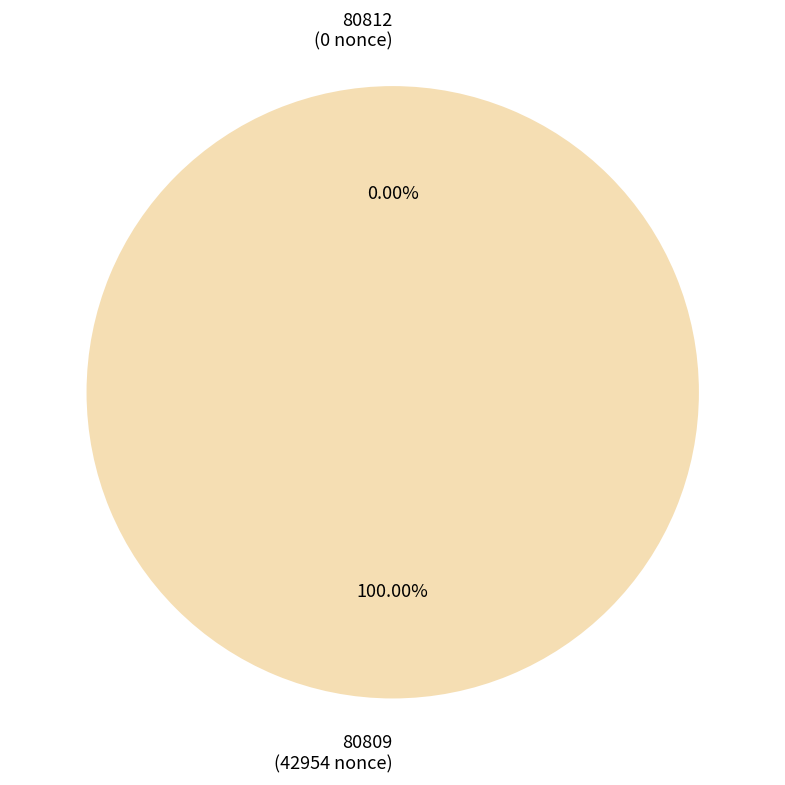

Does any single category account for the majority?

Yes